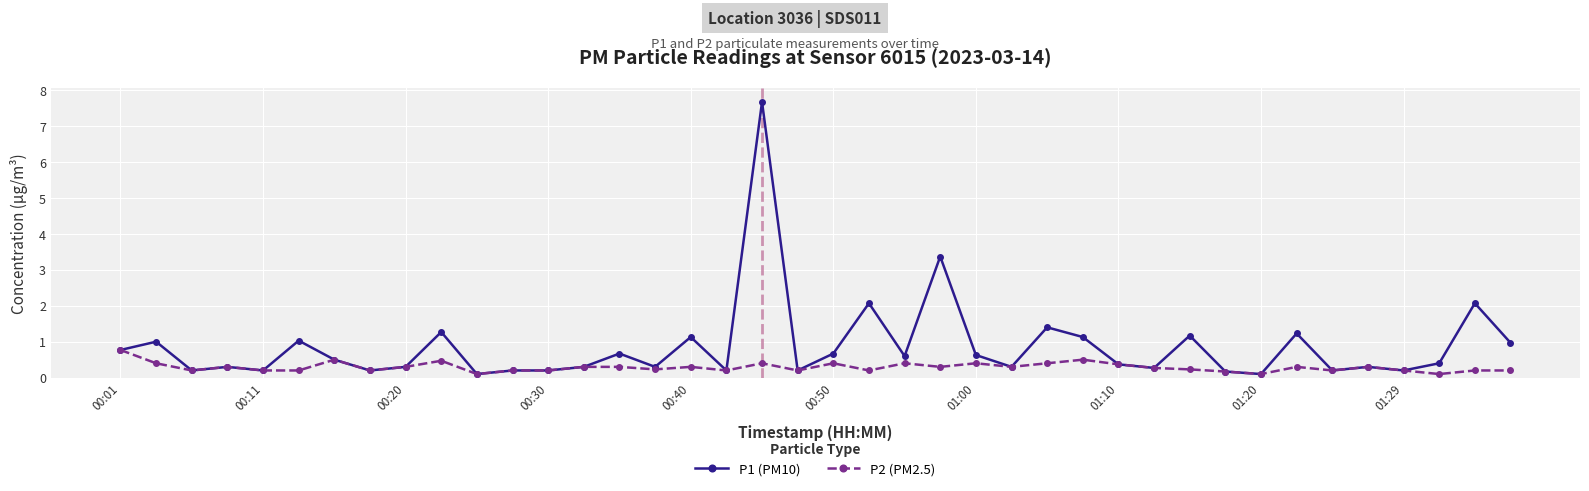

List the series in order of their peak value, highest first.

P1 (PM10), P2 (PM2.5)